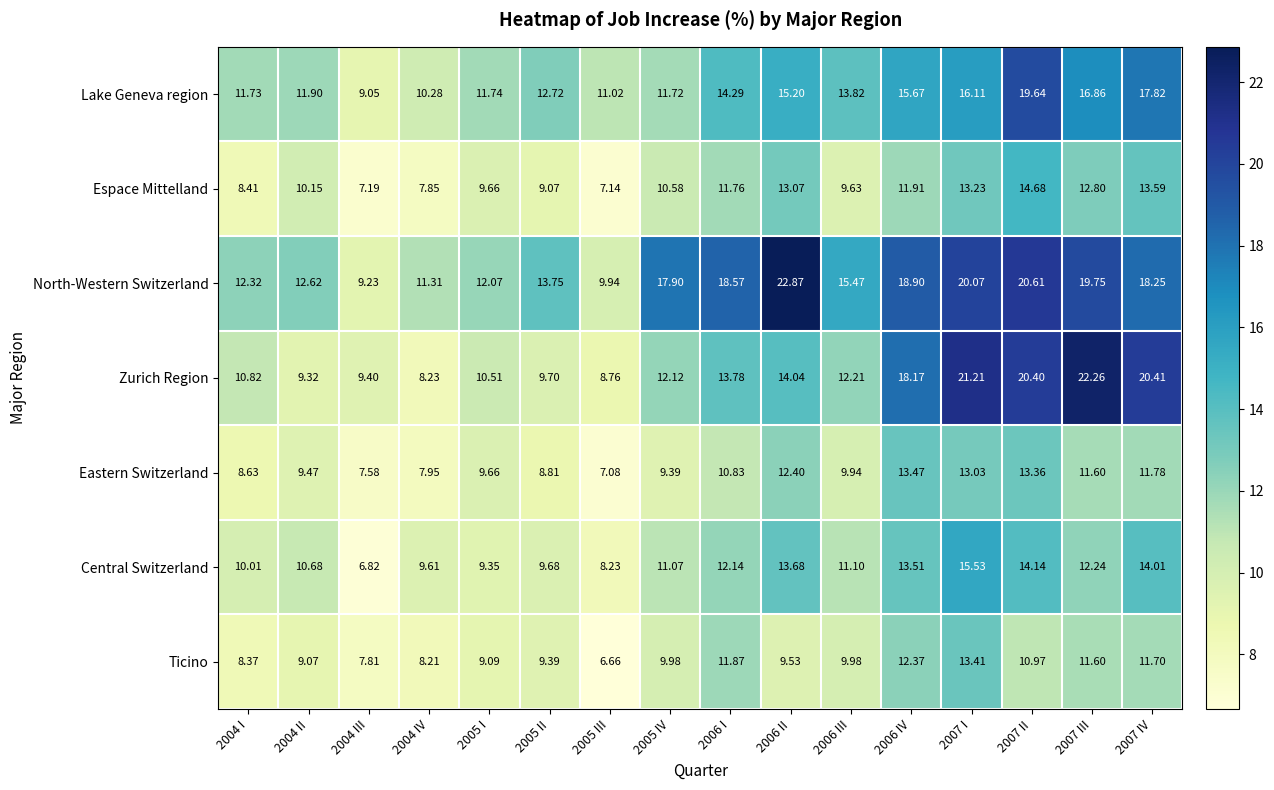

Which series has the largest total across all categories?

North-Western Switzerland